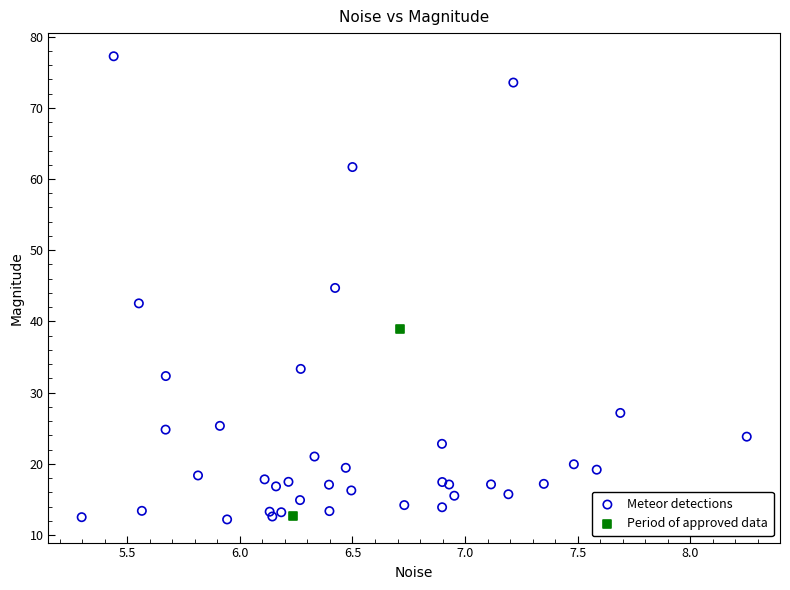

Which series contains the highest Y value?

Meteor detections